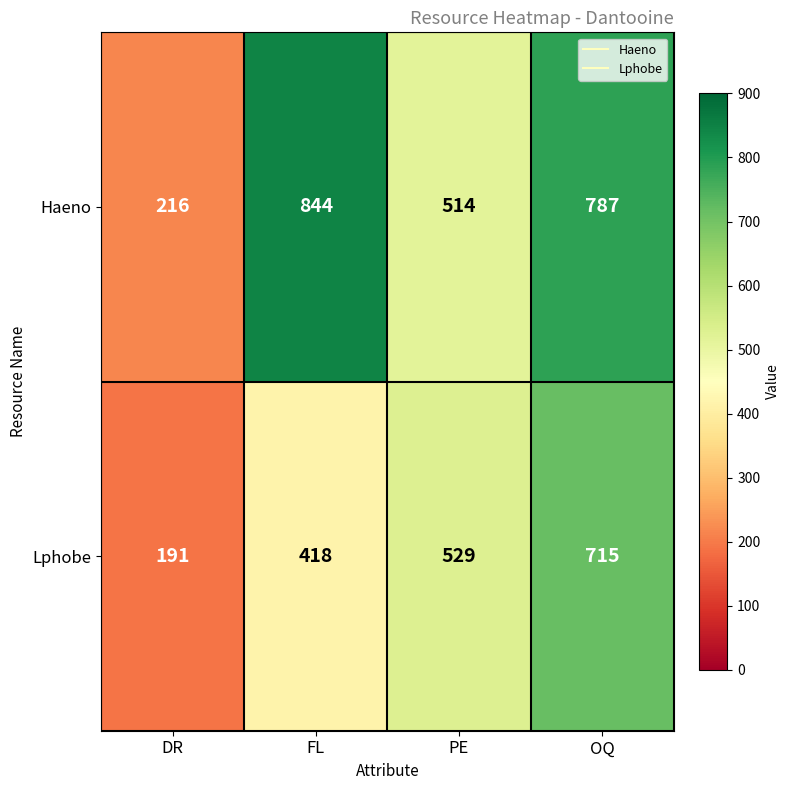

What is the total value across all series at FL?

1262